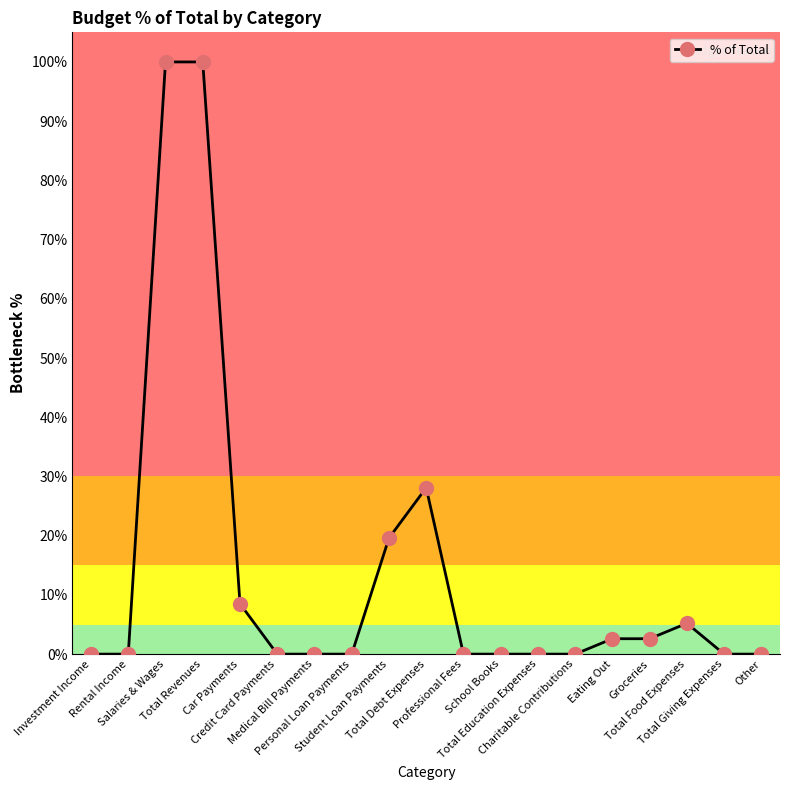

Does the chart have visible grid lines?

No